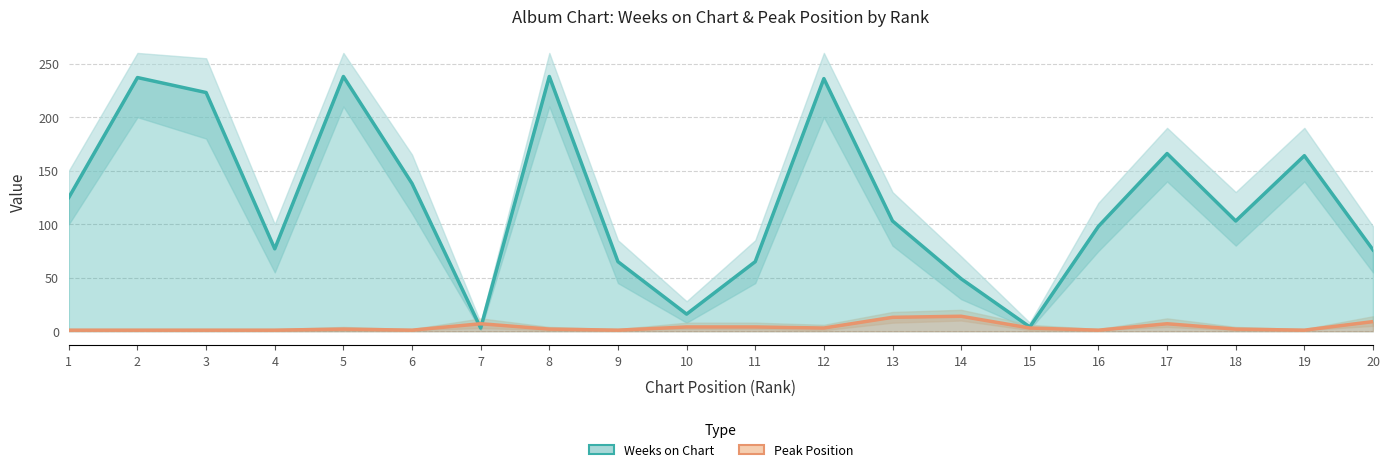

Is it true that Peak Position equals 3 at 14?

False